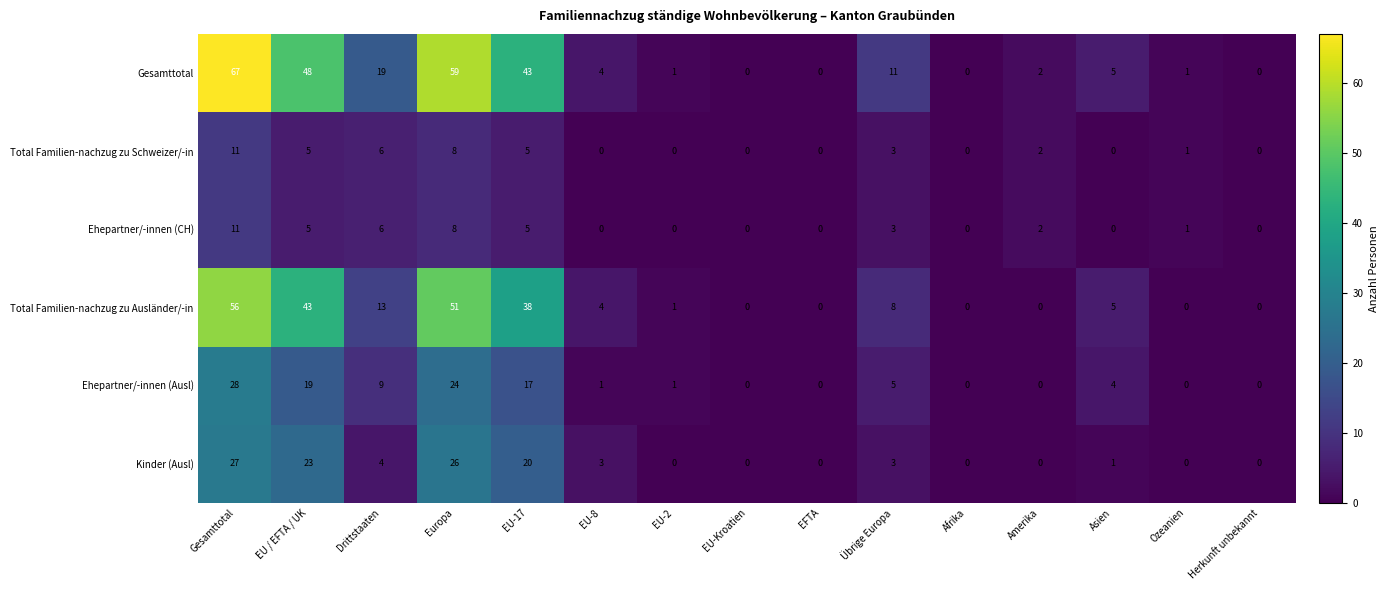

True or false: Gesamttotal has a value of 106 at Gesamttotal.

False